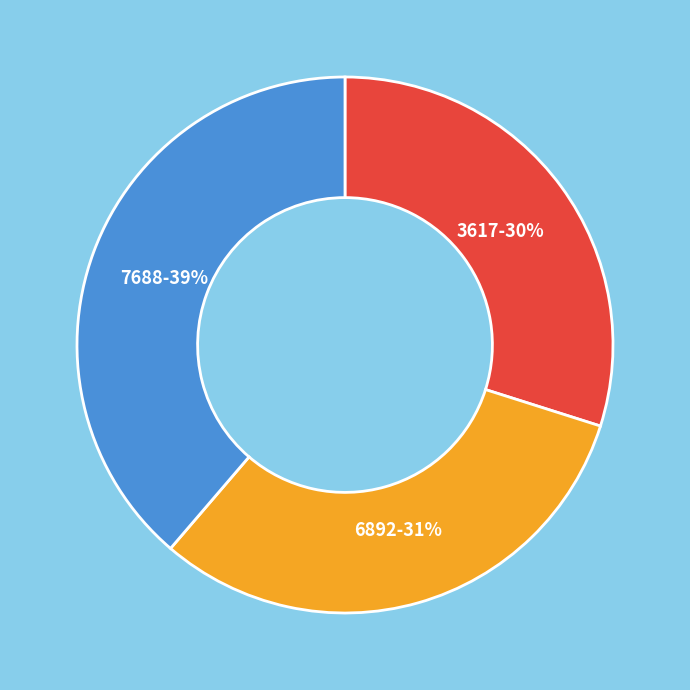

Combined, do 3617 and 6892 account for over 50%?

Yes